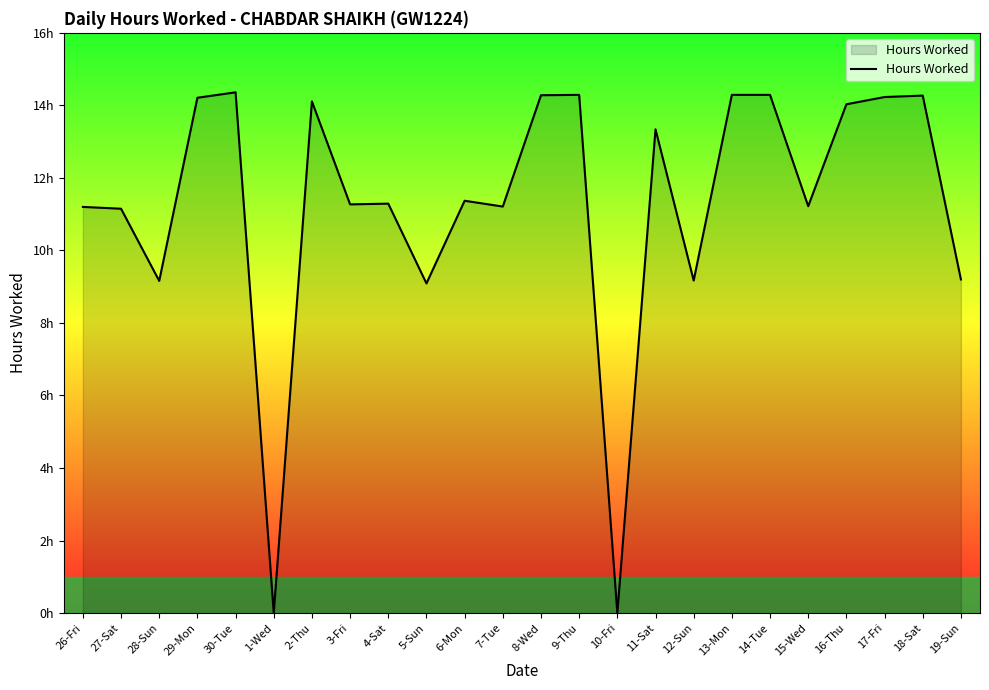

Does the chart display data point markers on the line(s)?

No